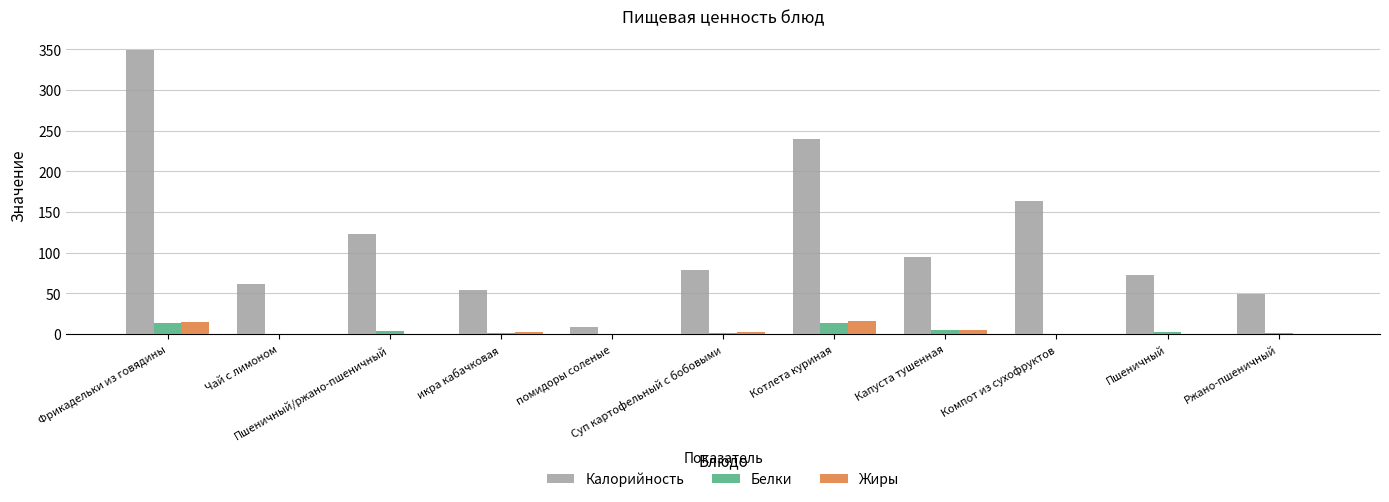

Read the Жиры value at Ржано-пшеничный.

0.4